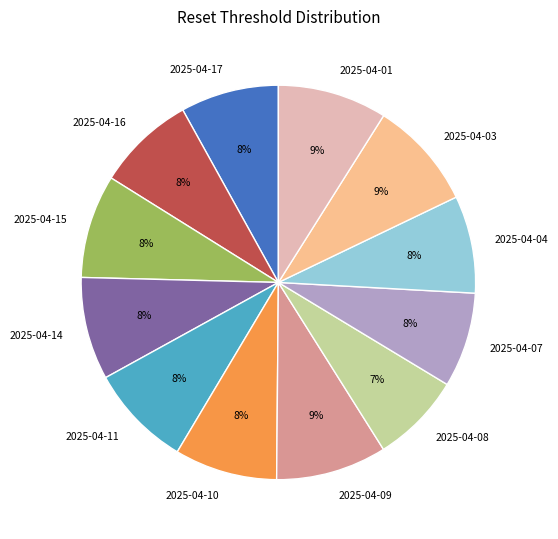

To the nearest percent, what percentage of the pie is 2025-04-16?

8%